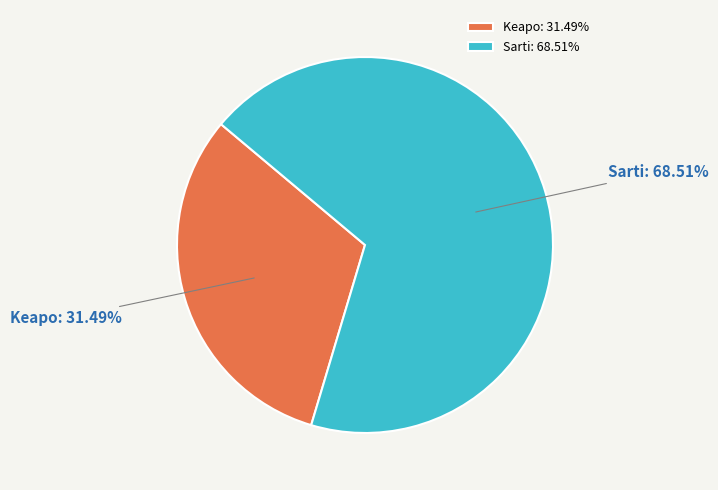

Rank the categories by value from lowest to highest.

Keapo, Sarti